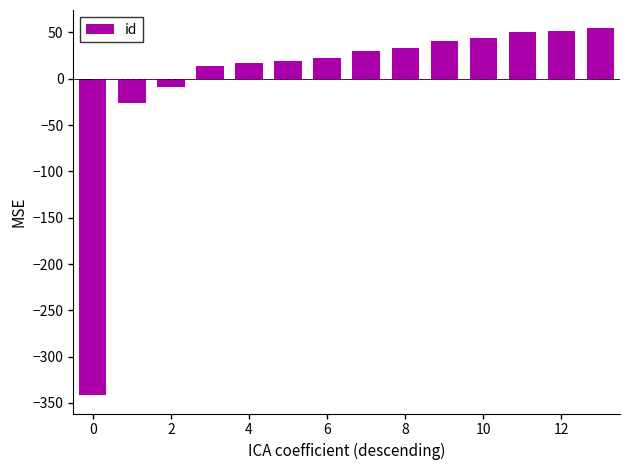

What is the difference between the maximum and minimum values?

396.0